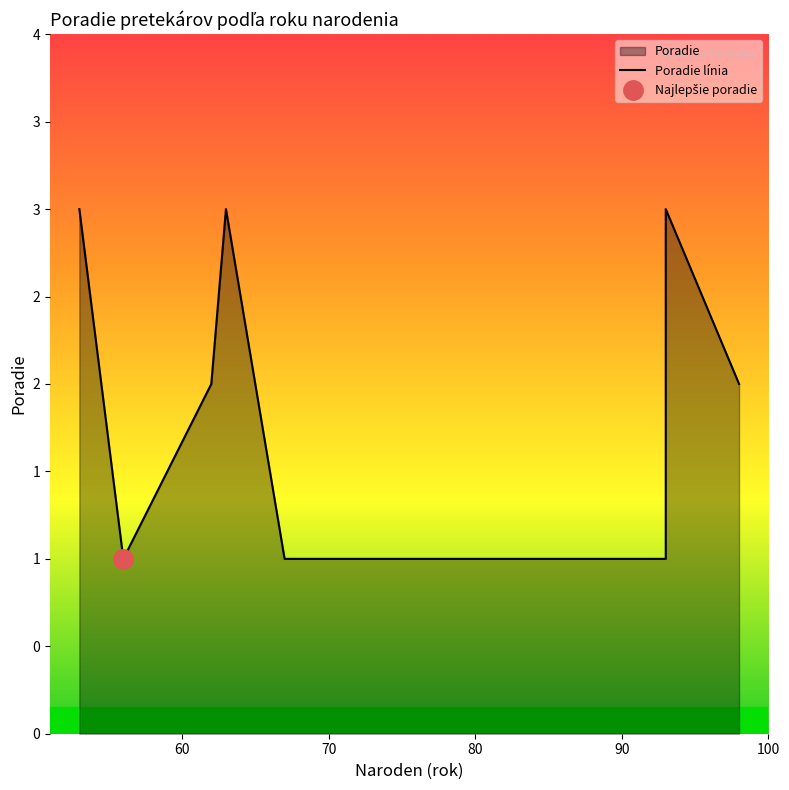

What is the ratio of the value at 93 to the value at 62?

0.5